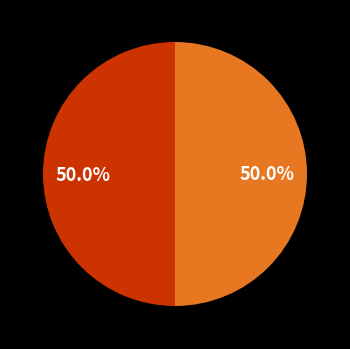

How many slices are in this pie chart?

2